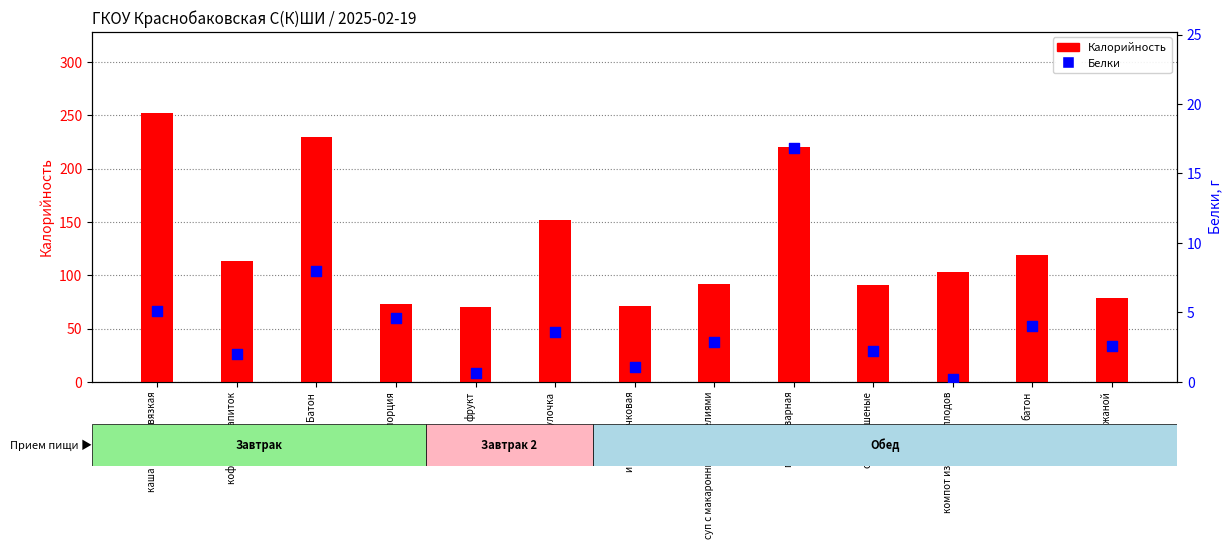

Which series has the largest total across all categories?

Калорийность